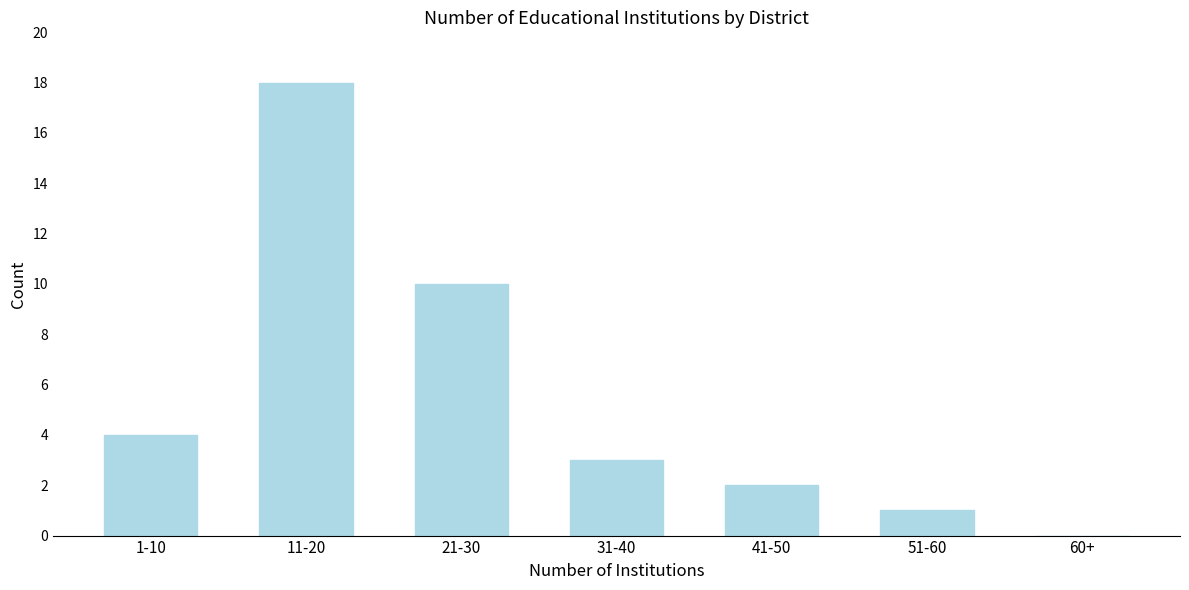

Reading left to right, extract all data points from this chart.

1-10=4	11-20=18	21-30=10	31-40=3	41-50=2	51-60=1	60+=0